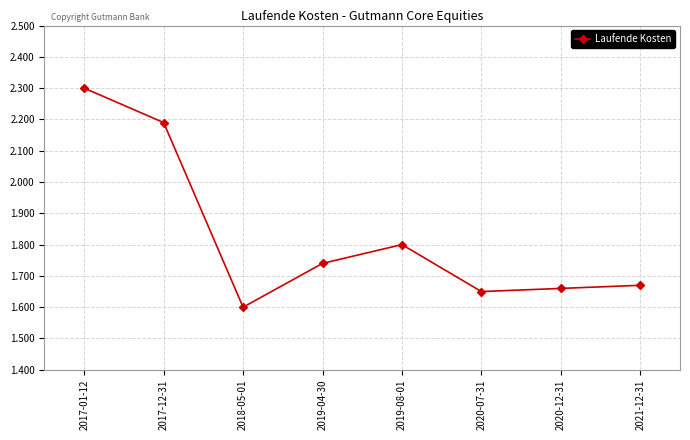

How many series are shown in this chart?

1